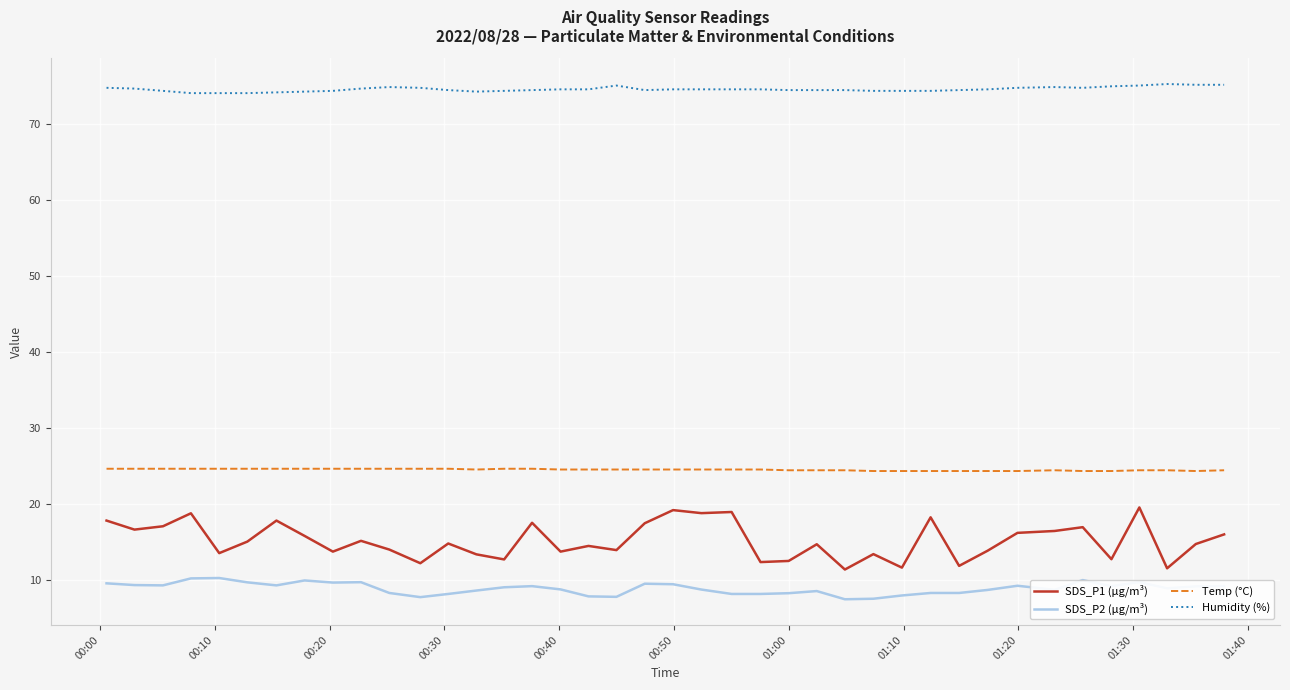

Which series has the largest total across all categories?

Humidity (%)